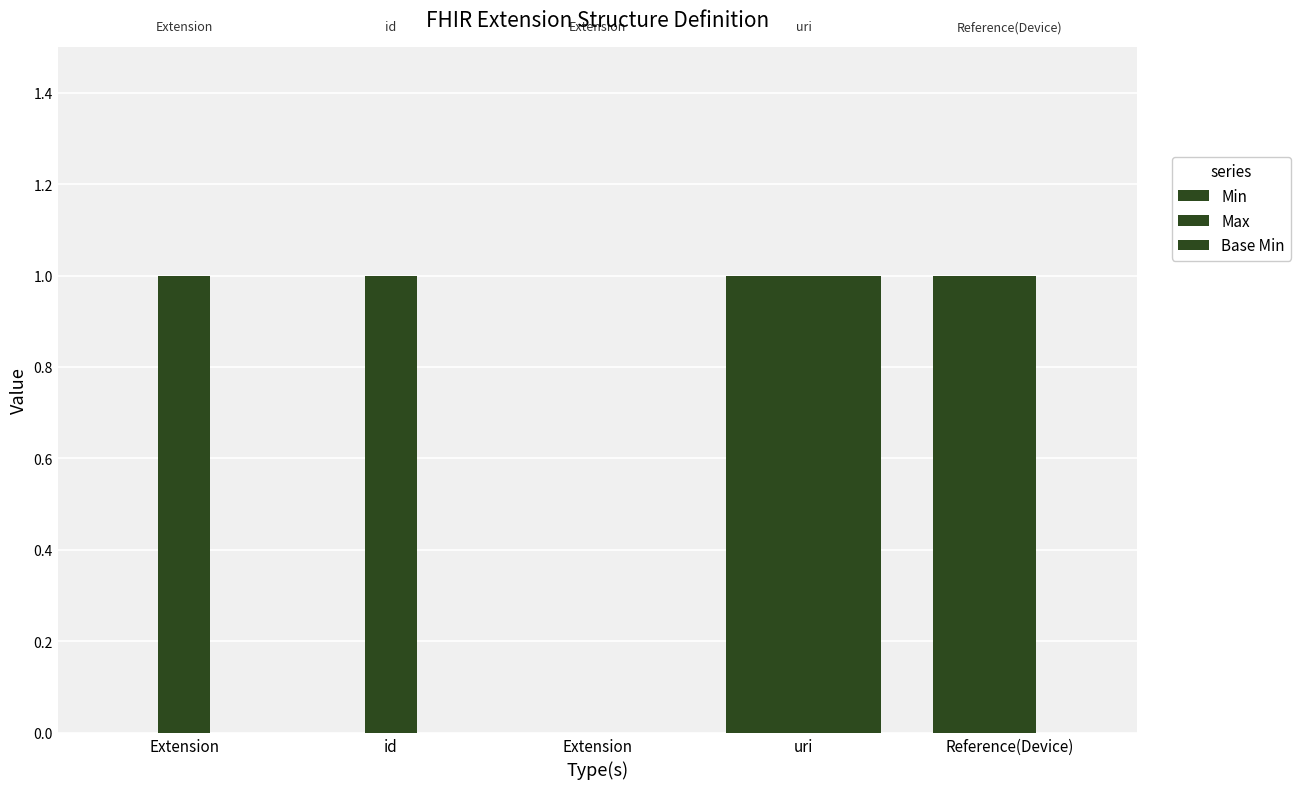

How many categories are shown in the chart?

5